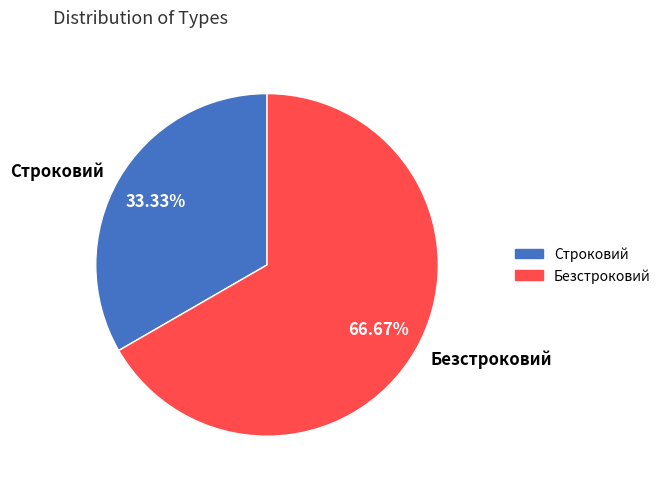

Rank the categories by value from lowest to highest.

Строковий, Безстроковий